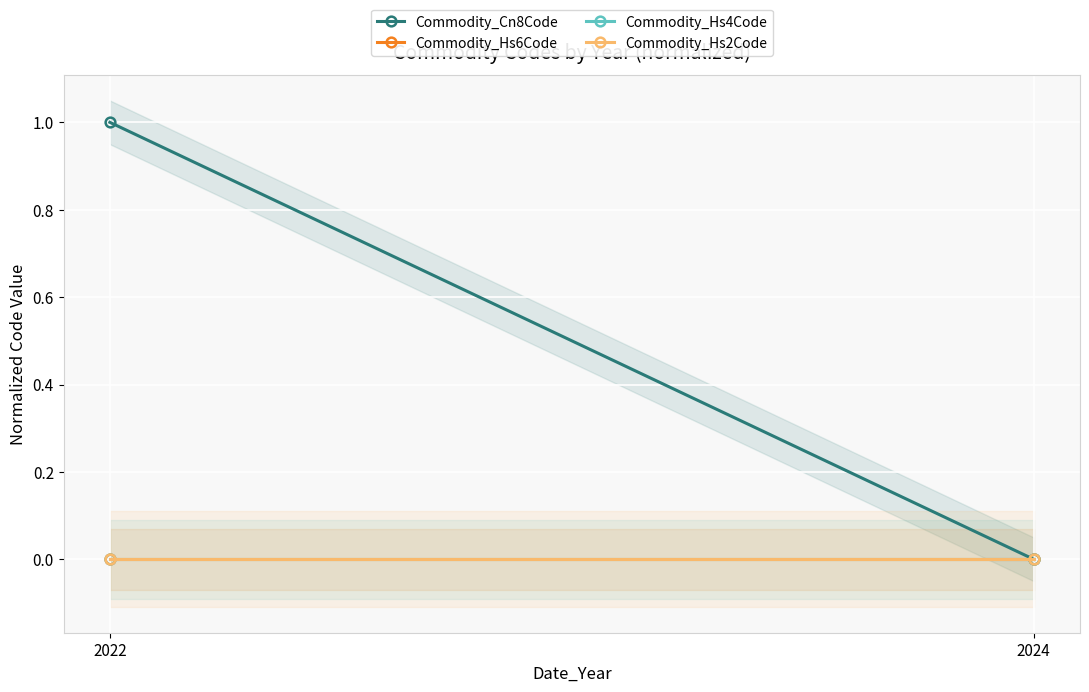

Reading right to left, list all the values displayed in this chart.

Commodity_Cn8Code: 0	1
Commodity_Hs6Code: 0	0
Commodity_Hs4Code: 0	0
Commodity_Hs2Code: 0	0